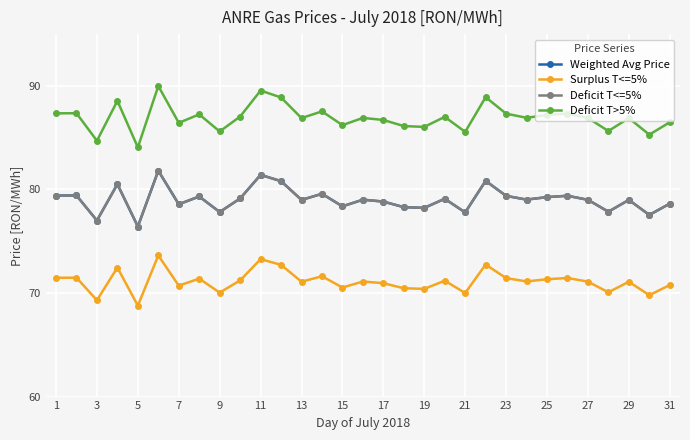

List the series in order of their peak value, highest first.

Deficit T>5%, Weighted Avg Price, Deficit T<=5%, Surplus T<=5%